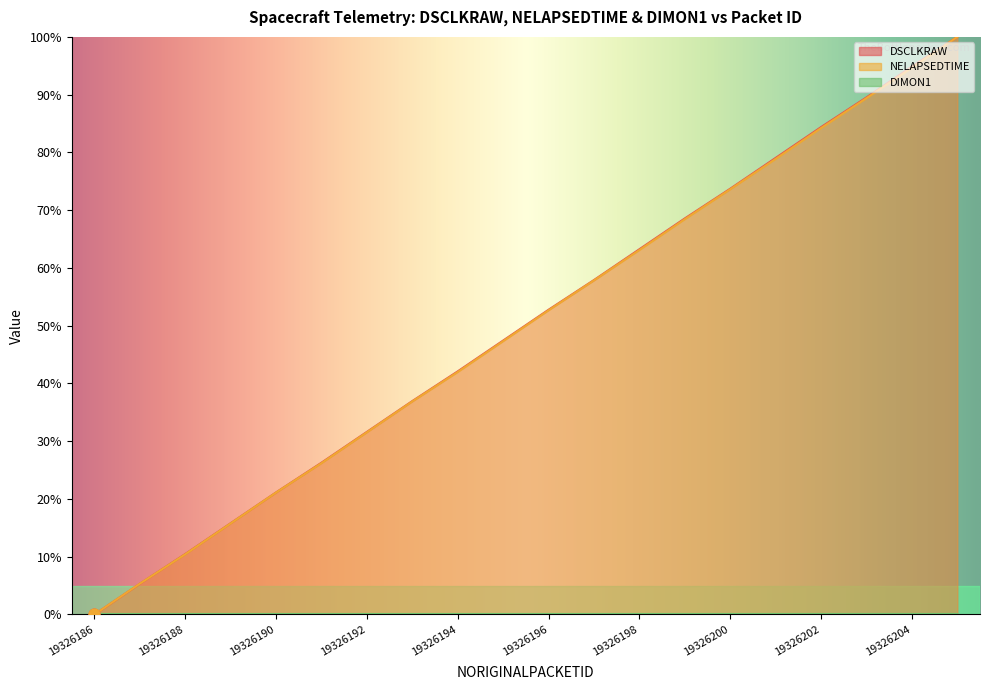

At which category is the sum across all series the highest?

19326205